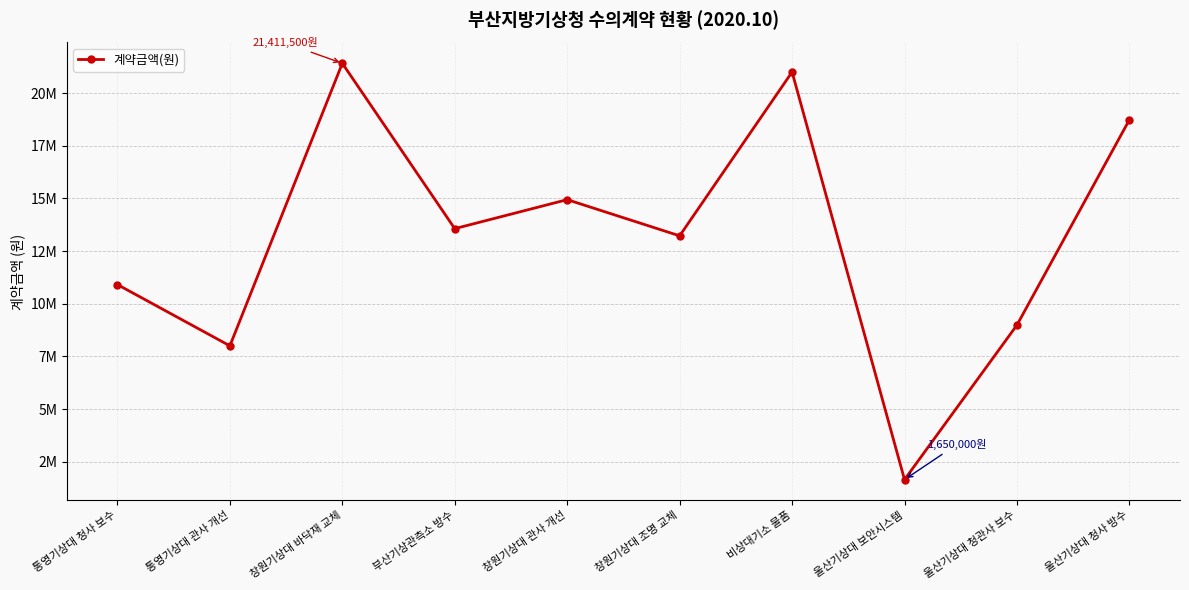

Does the chart have visible grid lines?

Yes